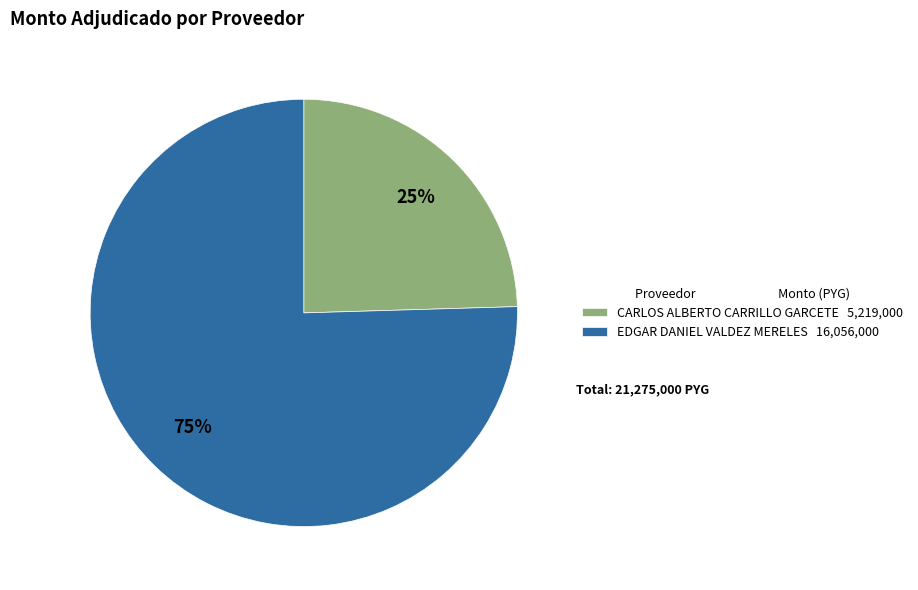

The CARLOS ALBERTO CARRILLO GARCETE slice represents 13% of the pie. True or false?

False